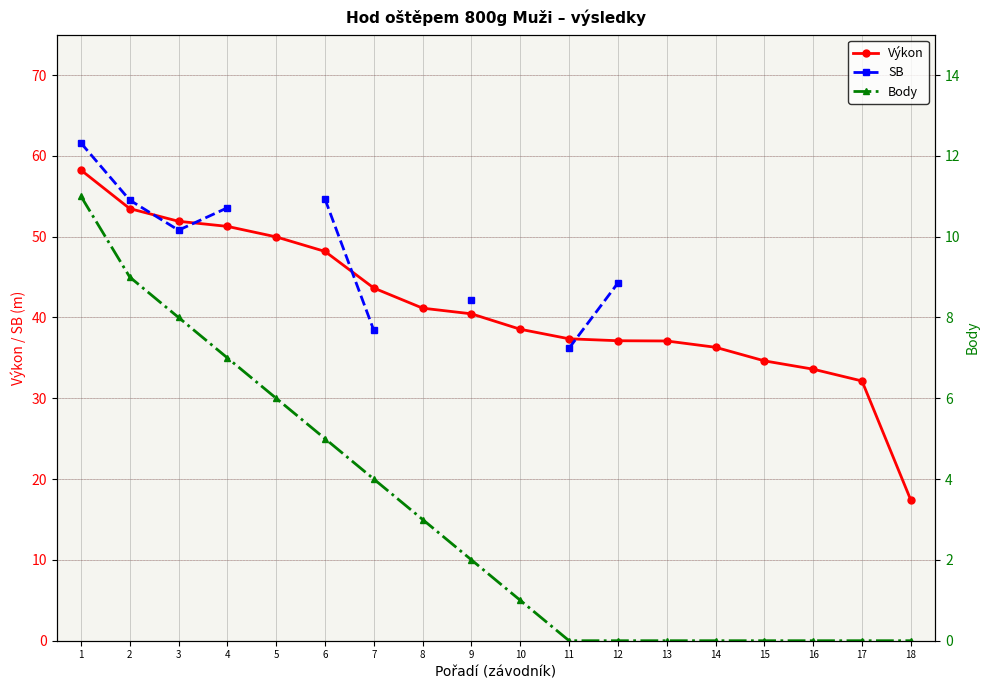

True or false: Výkon has more than 2 interior local peaks.

False